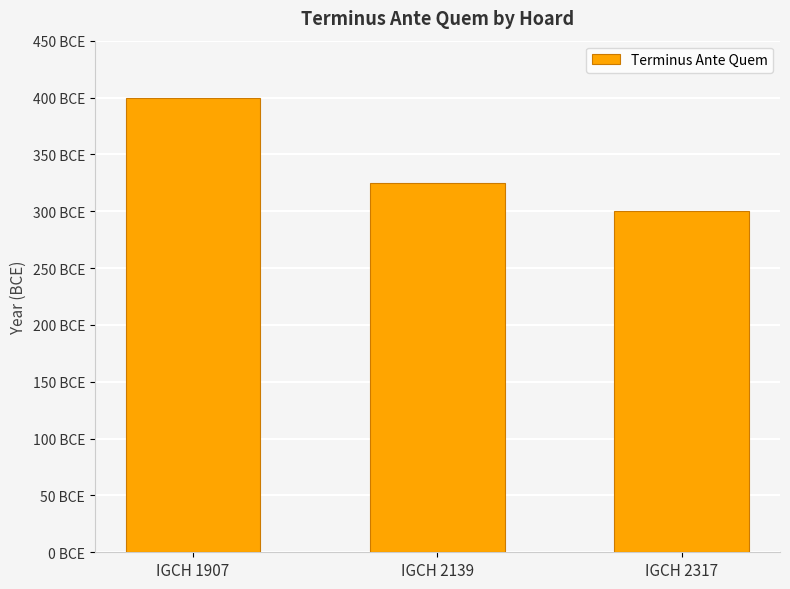

What is the sum of the values at IGCH 1907 and IGCH 2317?

700